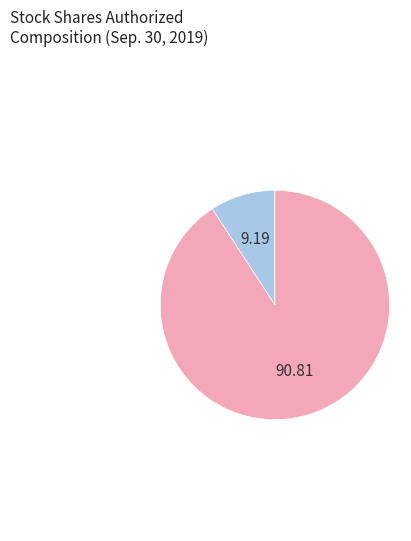

Does any single category account for the majority?

Yes